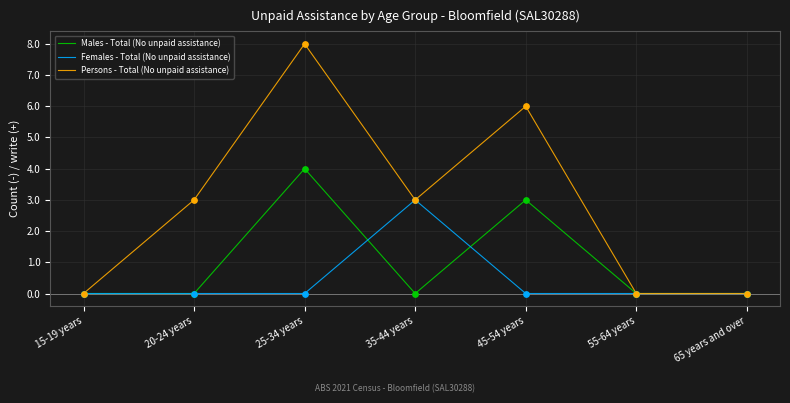

Which series has the widest spread of values?

Persons - Total (No unpaid assistance)